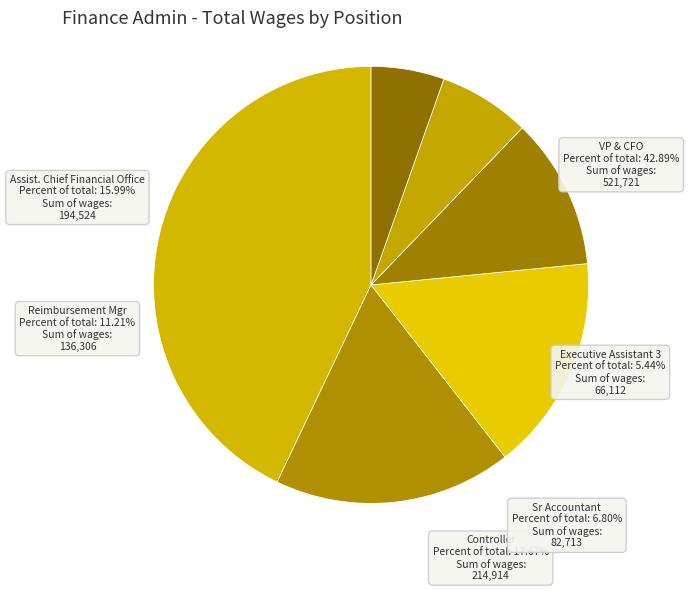

What percentage do Controller and Assist. Chief Financial Office together represent?

33.7%